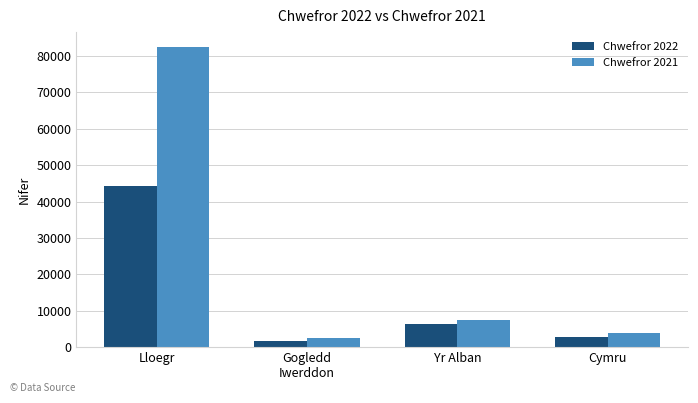

What is the label of the 3rd bar from the left?

Yr Alban